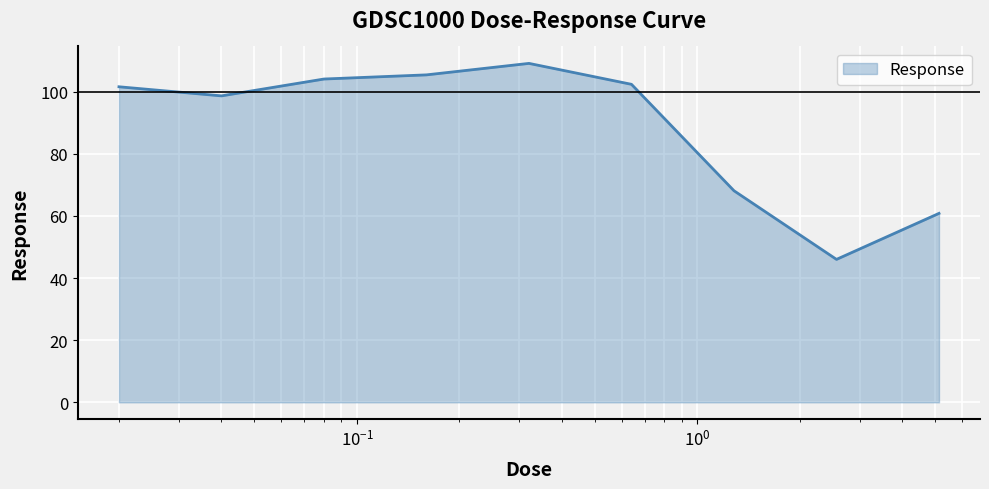

What is the minimum value shown in the chart?

46.0